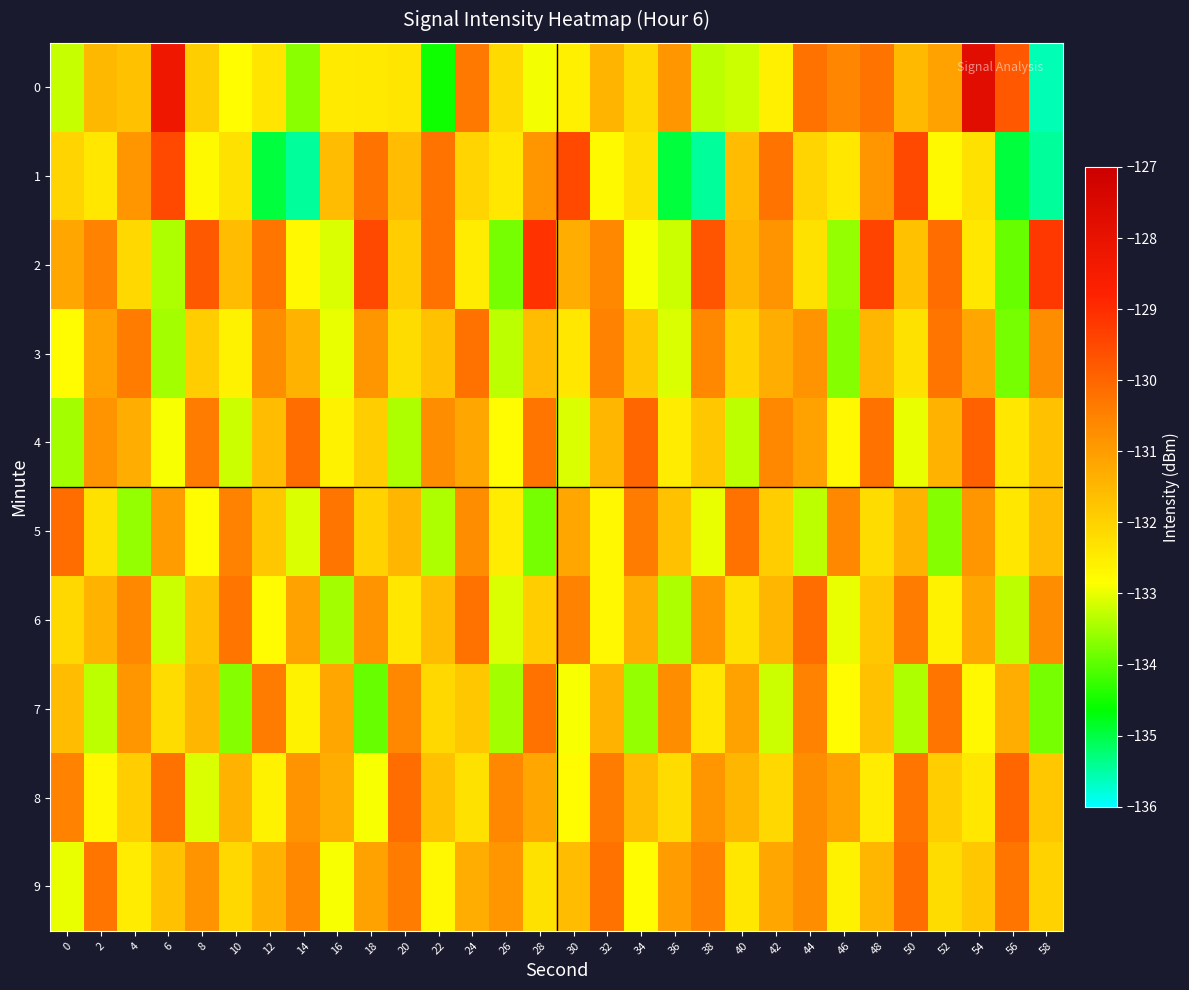

Between 8 and 52, which series saw the biggest shift?

3